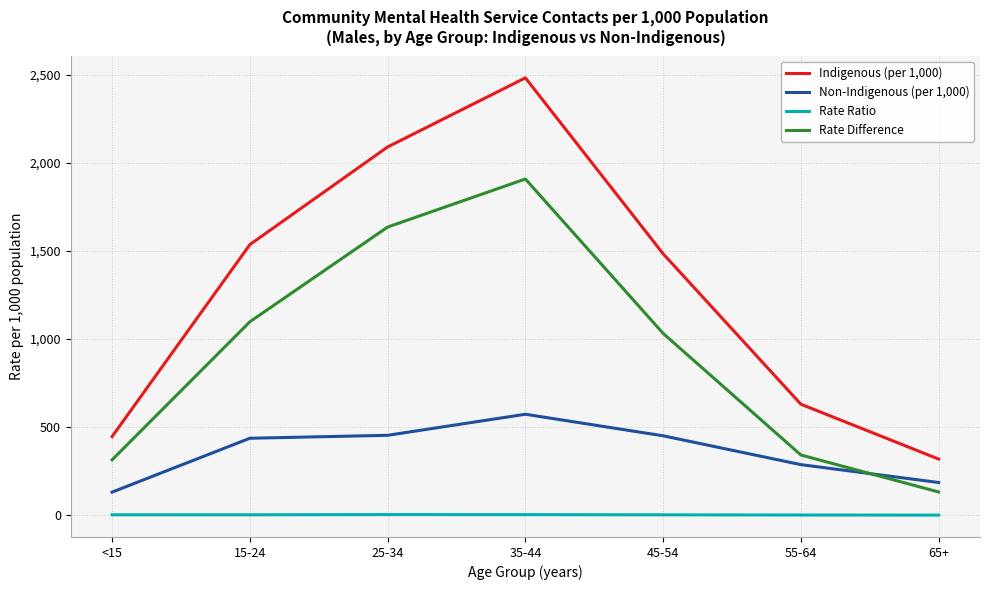

How many distinct data groups are displayed?

4